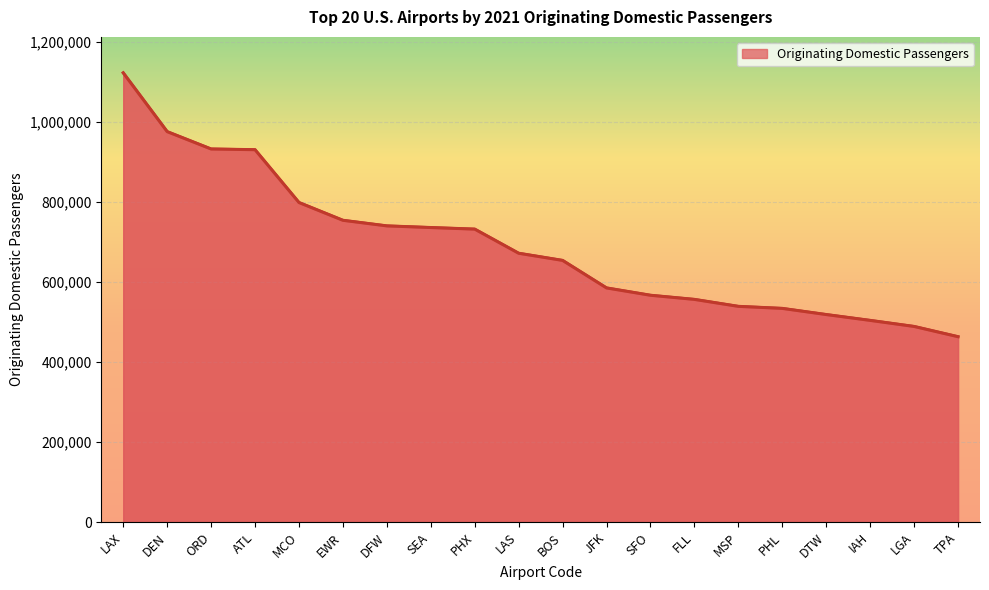

What value does the data have at FLL, to the nearest 50?

556300